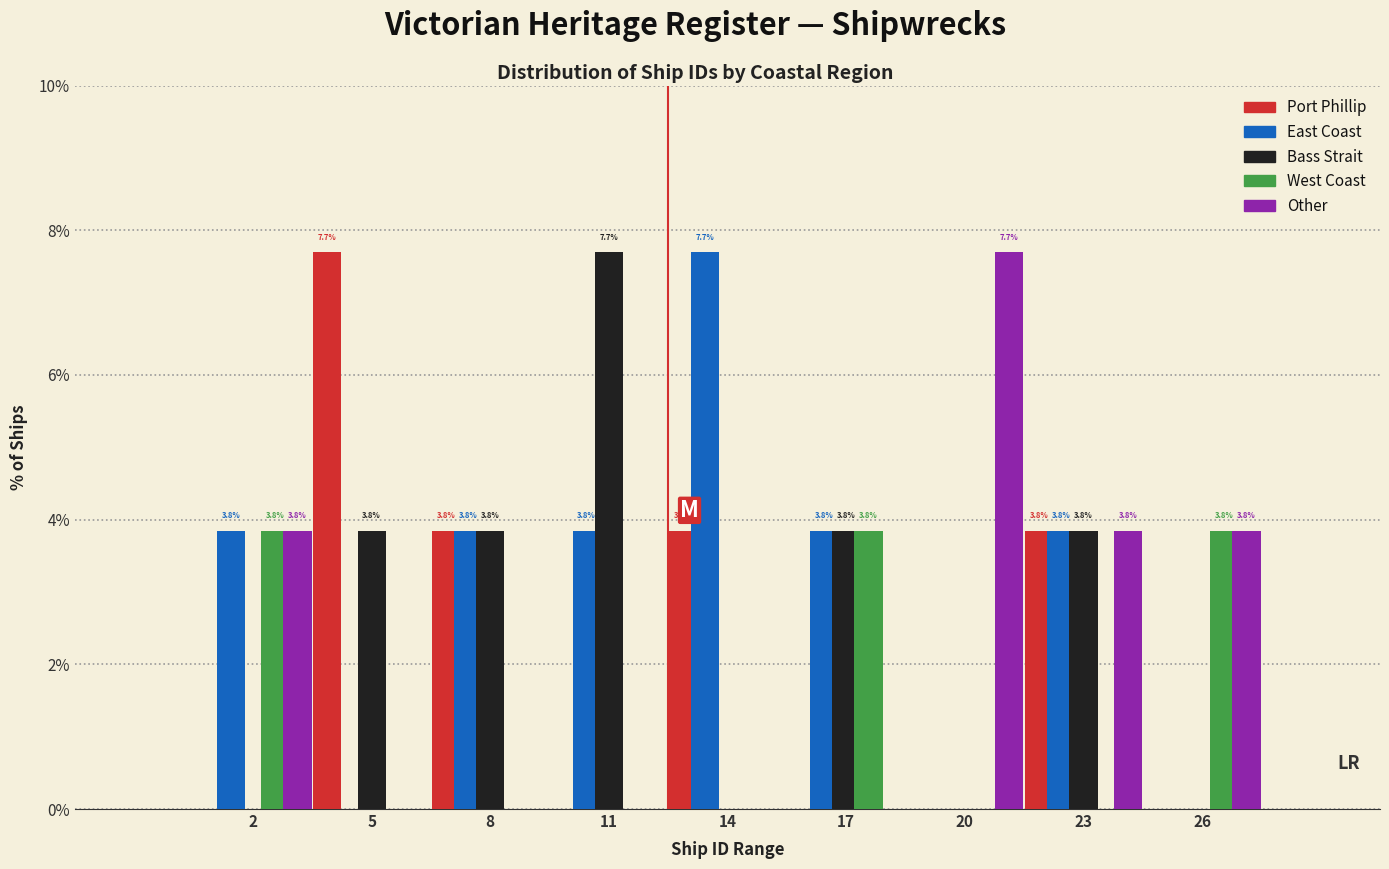

What is the sum of all East Coast values?

26.9